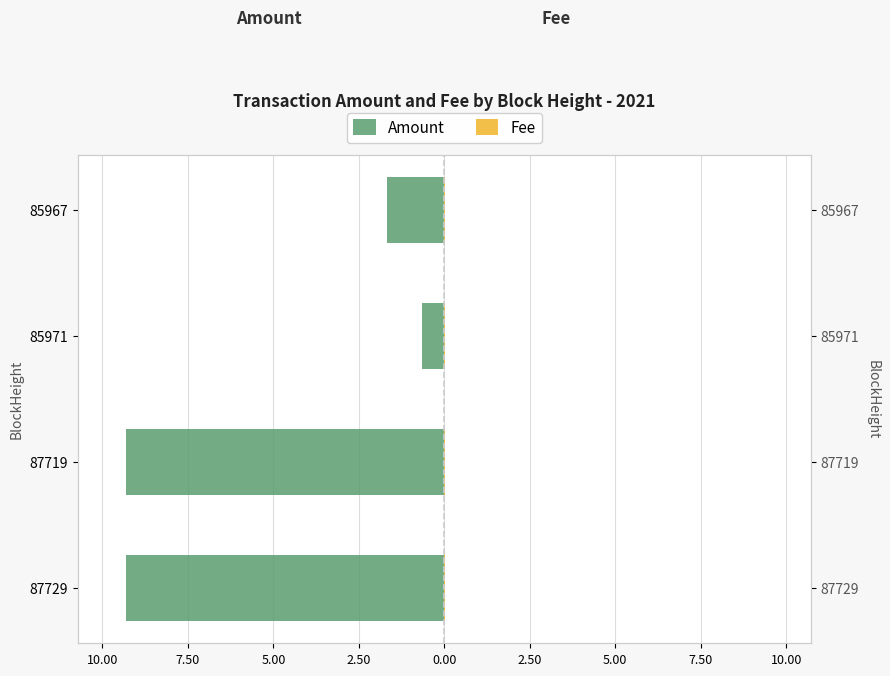

Reading left to right, transcribe all the data shown in this chart.

Amount: -9.3	-9.3	-0.6	-1.7
Fee: 0.5	0.5	0.5	0.5